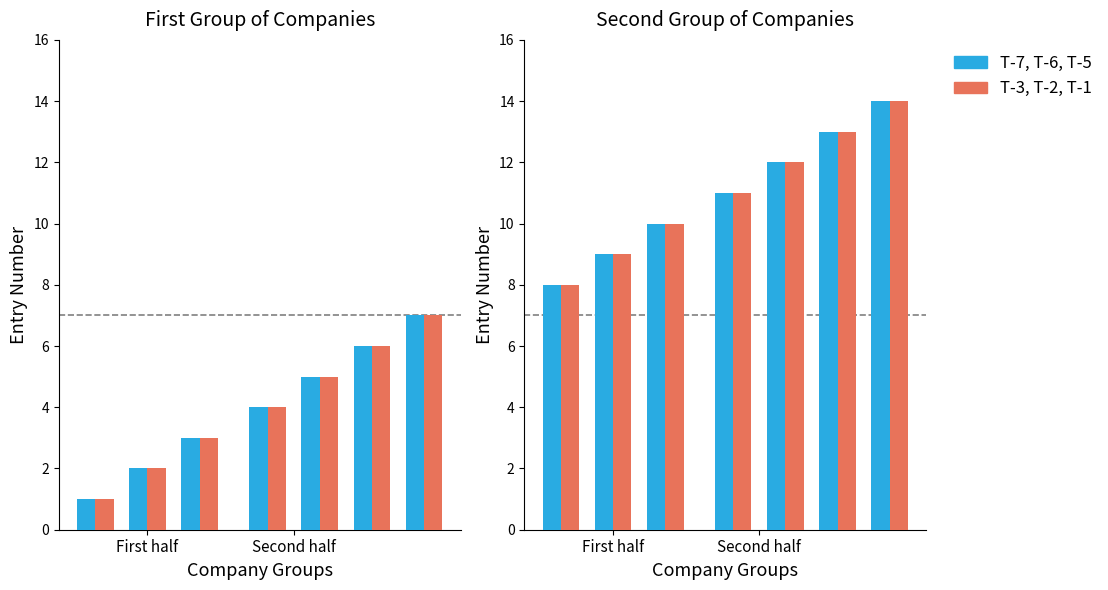

Which category has the lowest value in the T-7, T-6, T-5 series?

First half